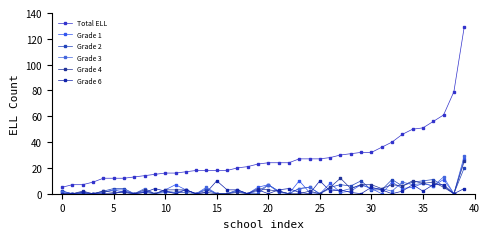

Count the number of data series in this chart.

6